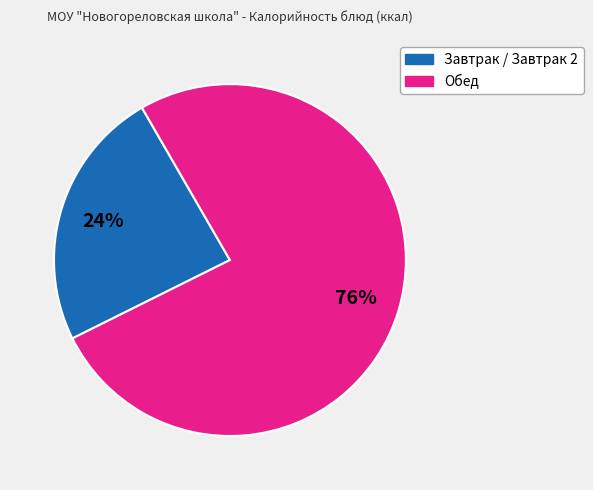

To the nearest percent, what is the average slice percentage?

50%